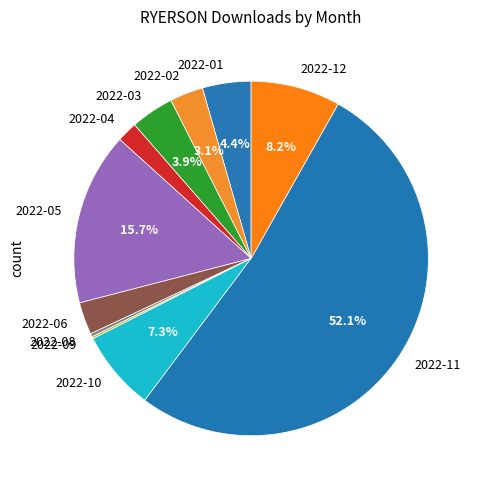

What portion of the pie excludes 2022-02?

96.9%